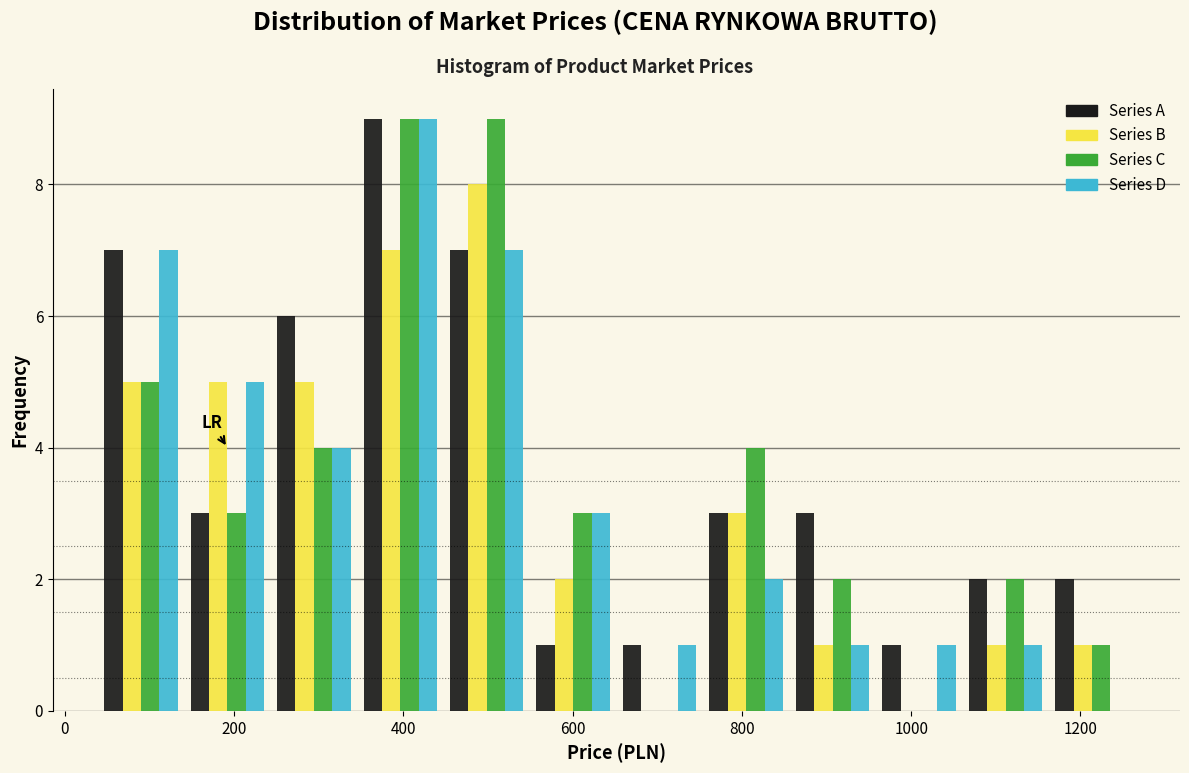

What is the height of the Series A bar covering 1160 to 1260 on the x-axis? Neither the bar edges nor the heights are printed on the chart, so give them approximately, as read against the axes.

2